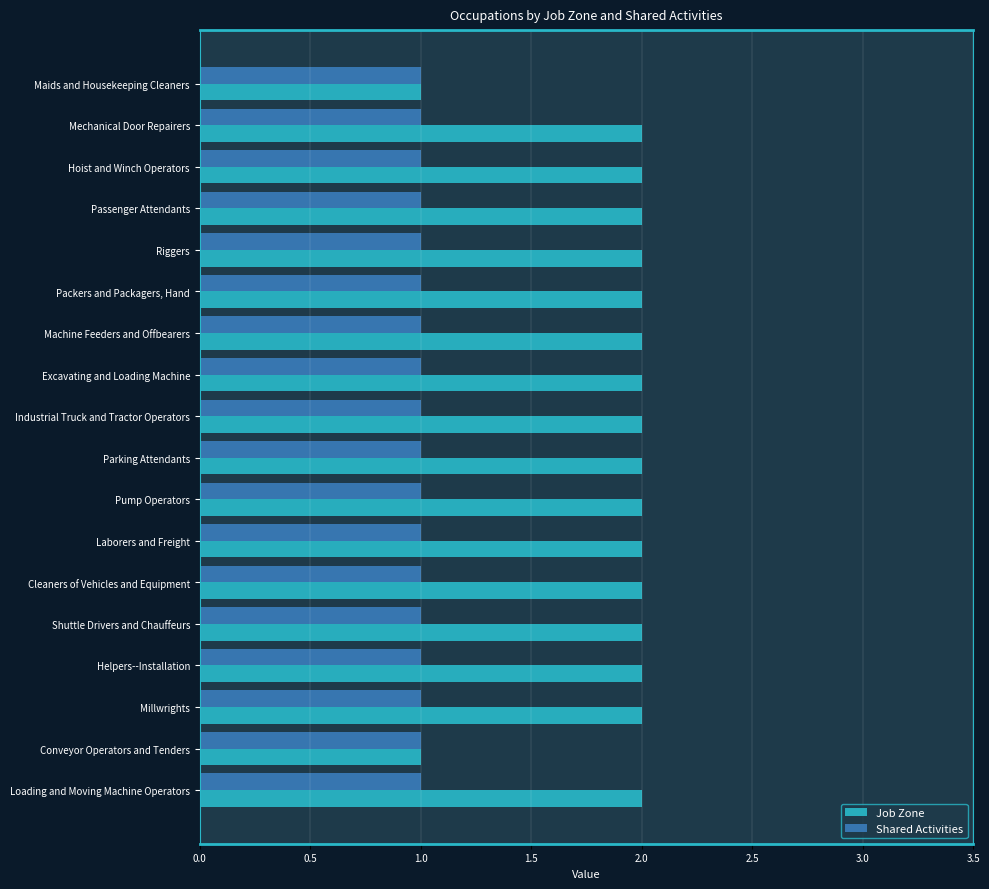

Rank the series at Riggers from highest to lowest value.

Job Zone, Shared Activities